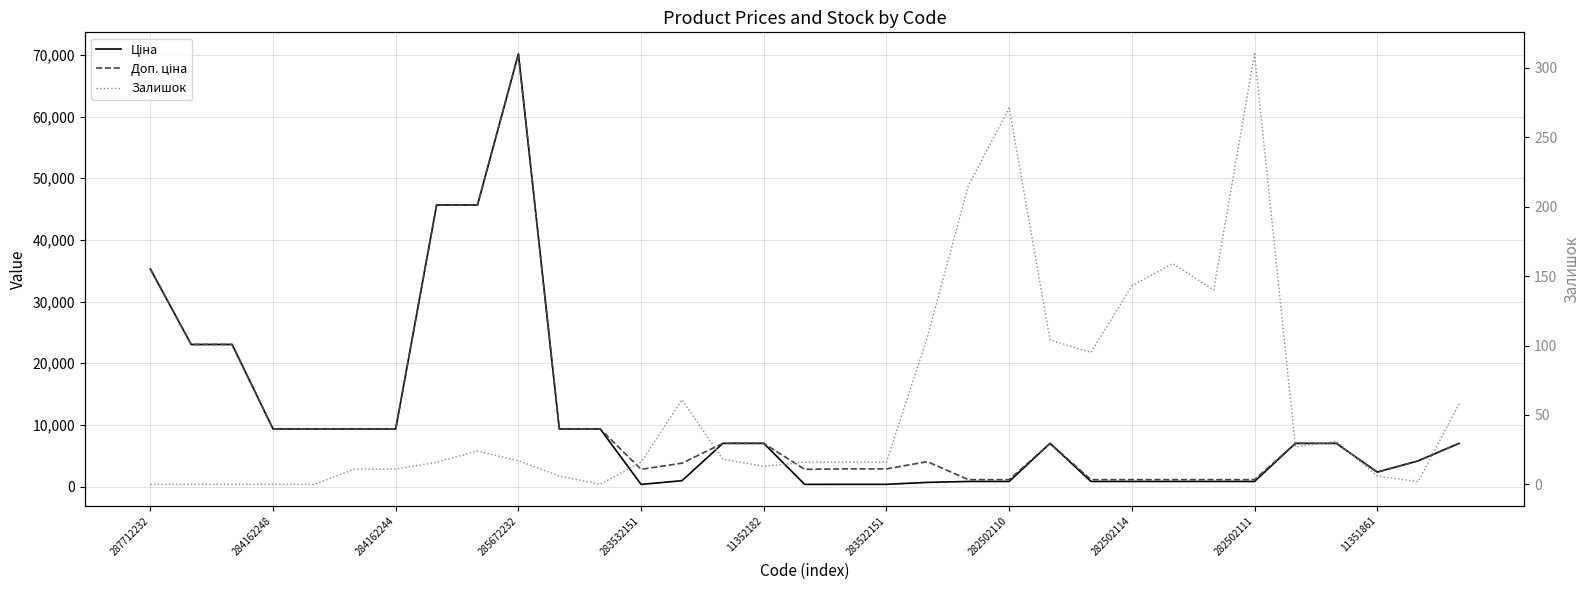

What is the value of the Ціна point at the 32nd from the left?

4161.8